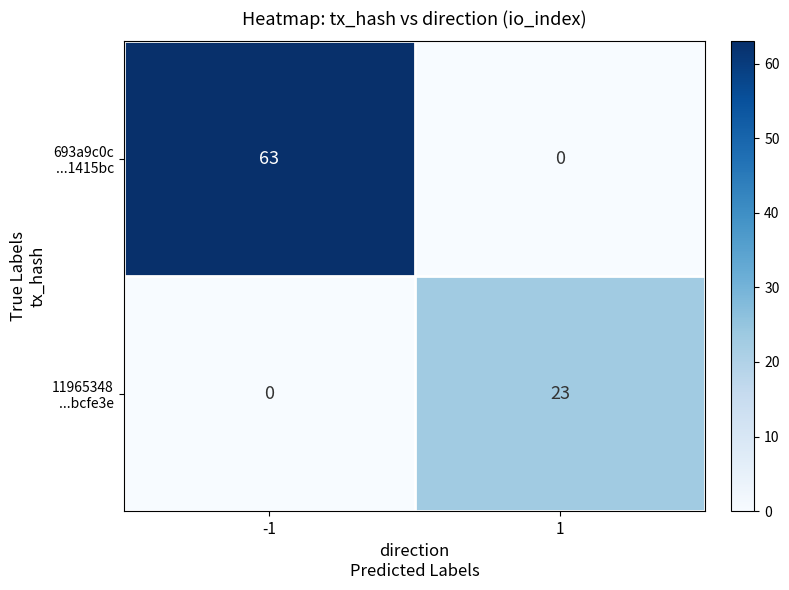

What is the maximum value shown in the chart?

63